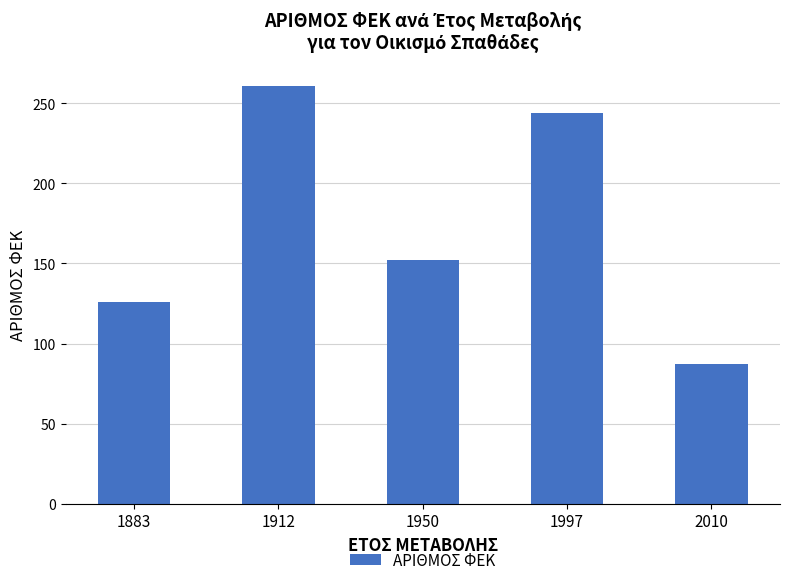

What is the change in value from 1883 to 1950?

+26